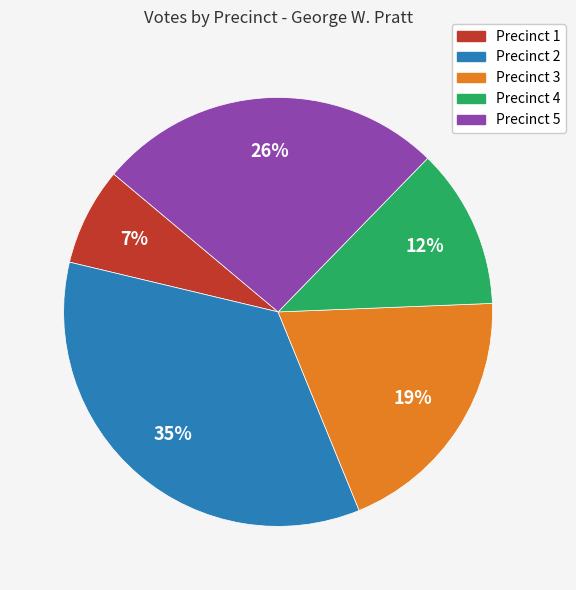

Do Precinct 4 and Precinct 3 together represent more than half of the pie?

No